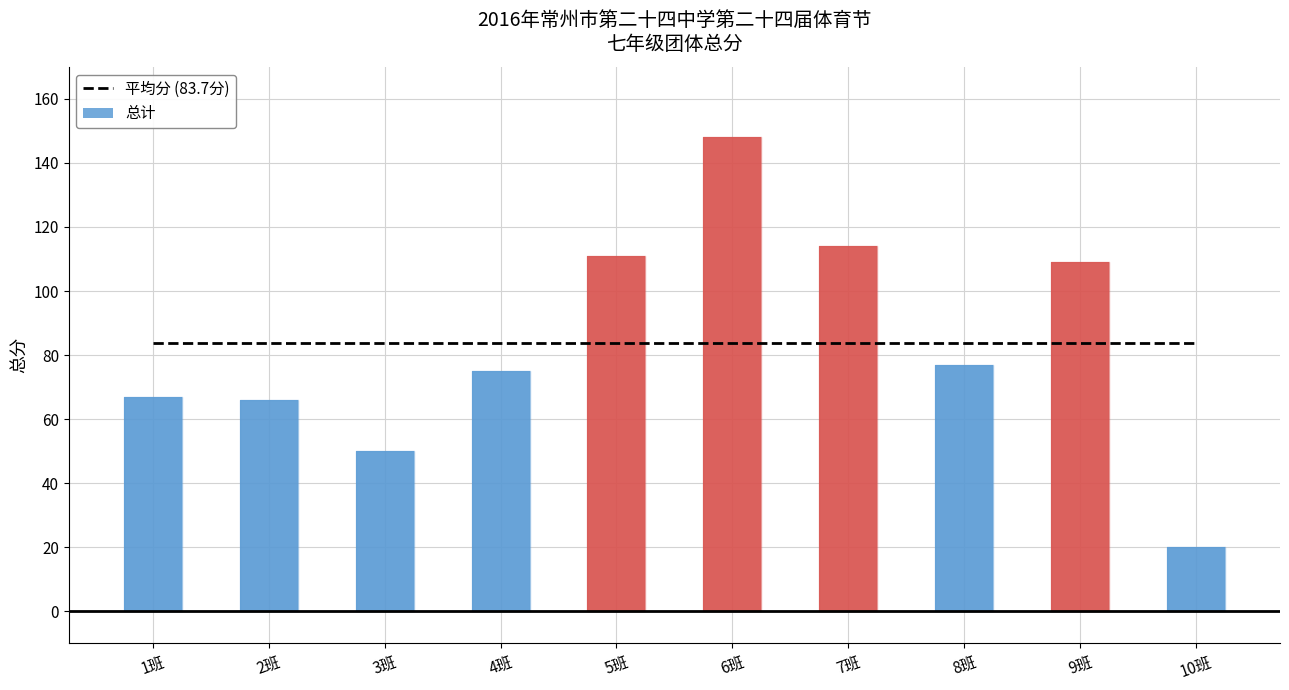

Approximately how many times larger is the value at 4班 compared to 1班?

1.1